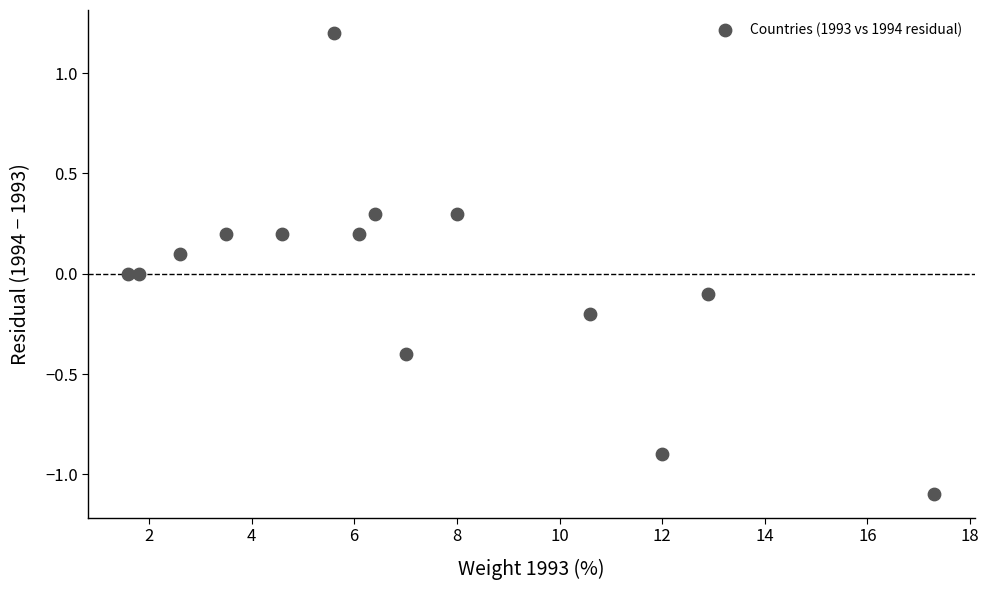

What is the range of X values (max minus min)?

15.7